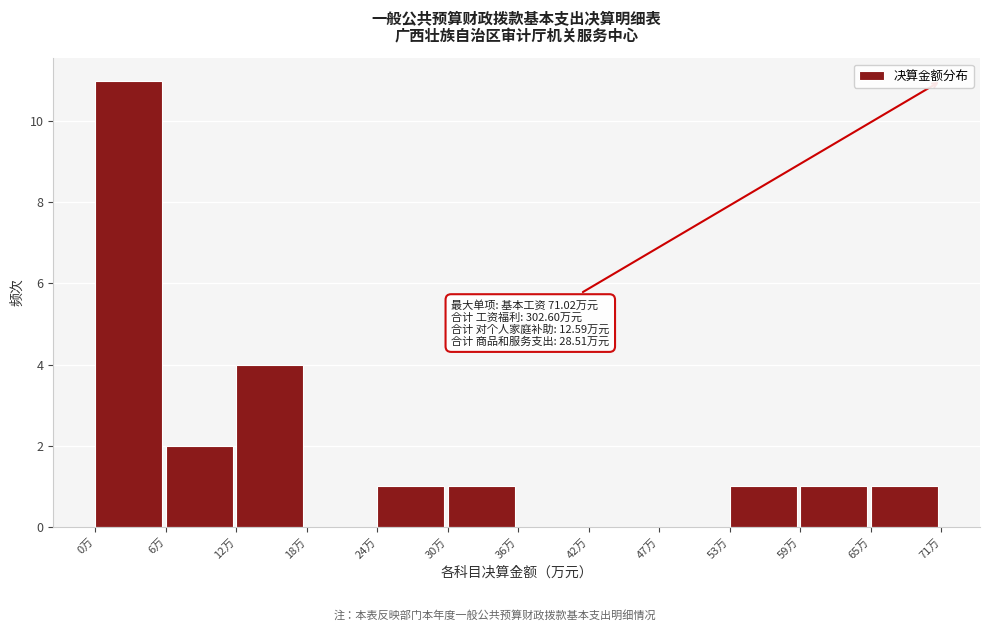

Over which range of the x-axis is the bar tallest?

0 to 6